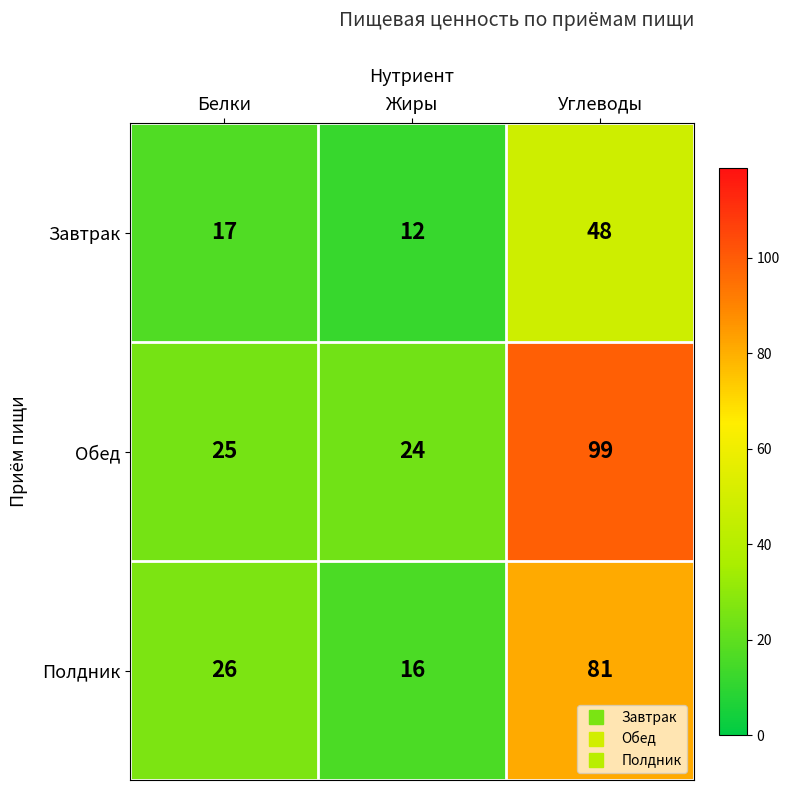

List the labels in order of Полдник value, smallest first.

Жиры, Белки, Углеводы